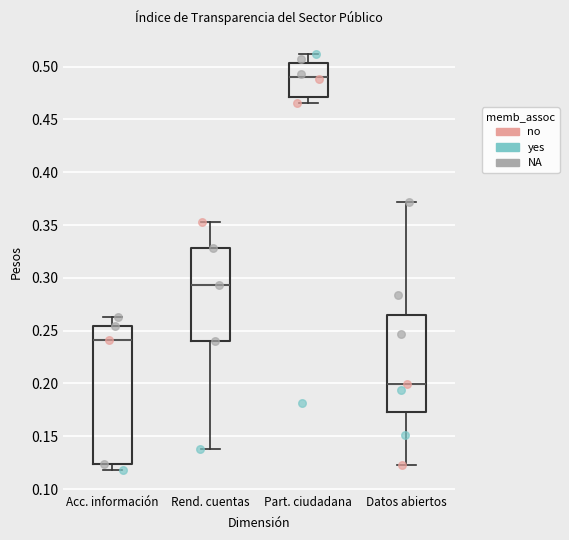

Comparing the boxes themselves (not the whiskers), which one is the tallest?

Acc. información